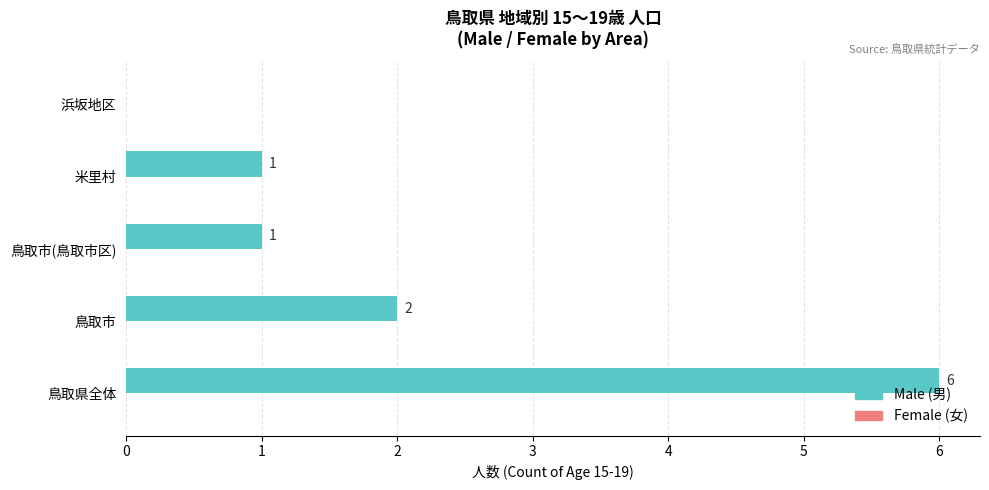

Between 鳥取市(鳥取市区) and 浜坂地区, which is larger?

鳥取市(鳥取市区)